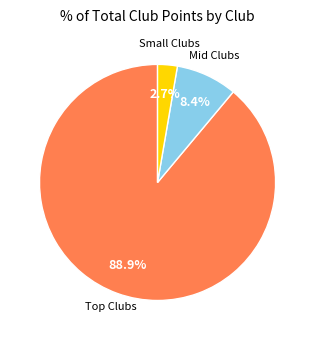

Is there a majority slice in this chart?

Yes